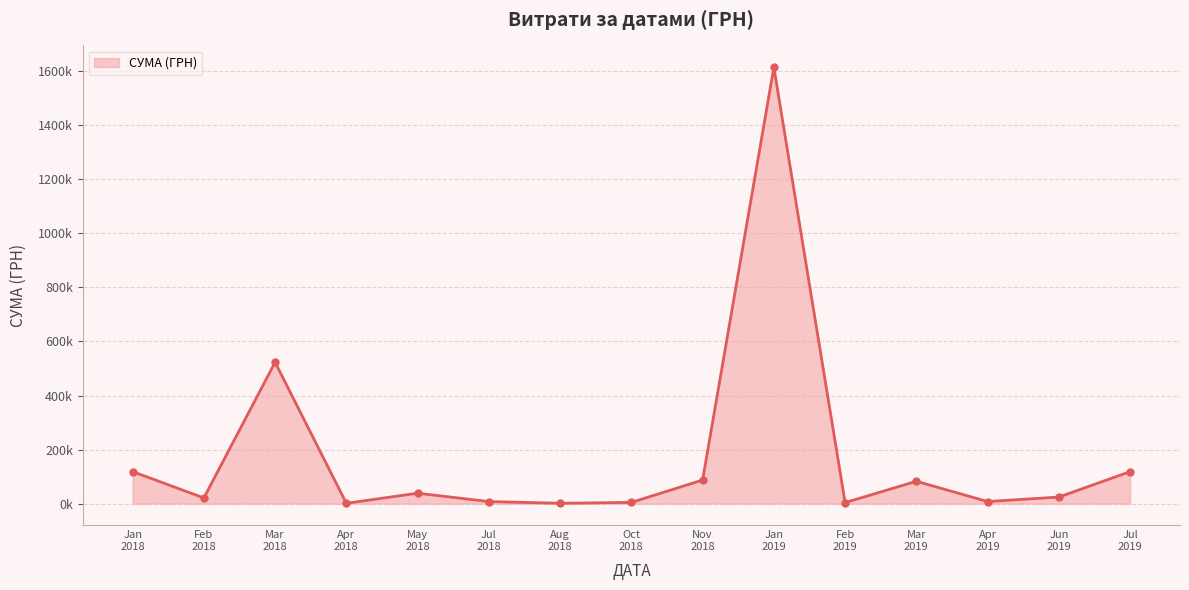

Does the chart have visible grid lines?

Yes